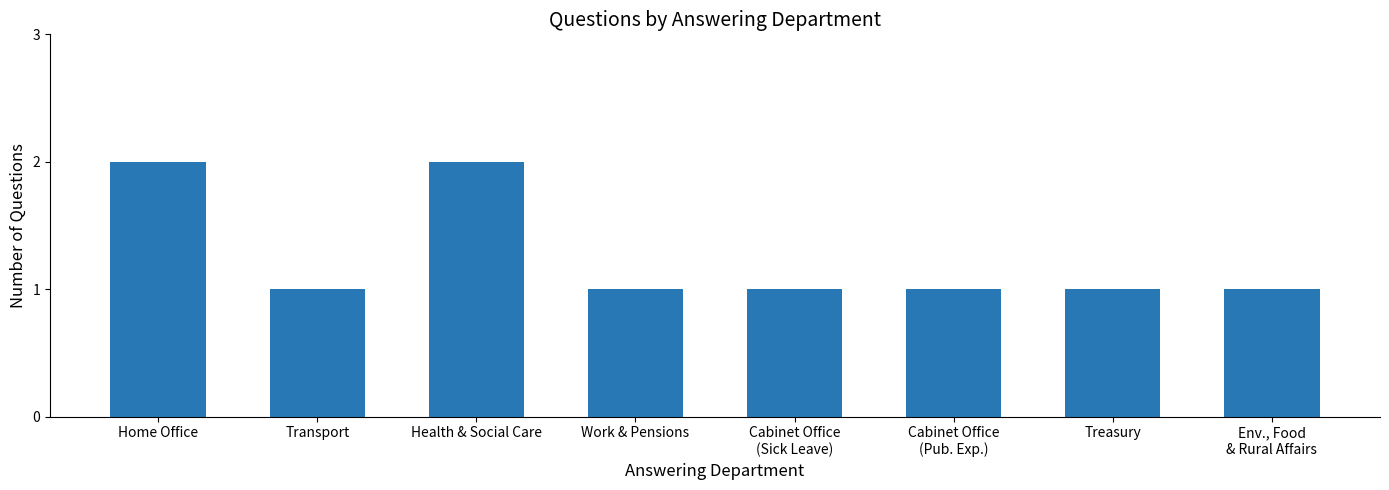

What is the label of the 1st bar from the right?

Env., Food
& Rural Affairs